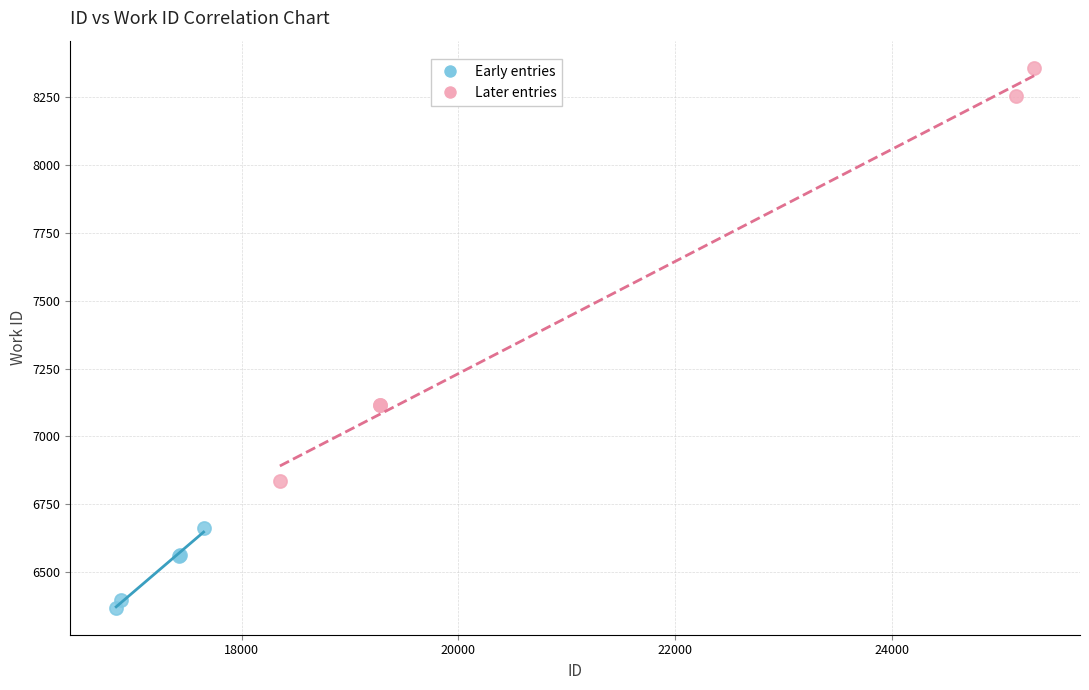

Which series contains the highest Y value?

Later entries